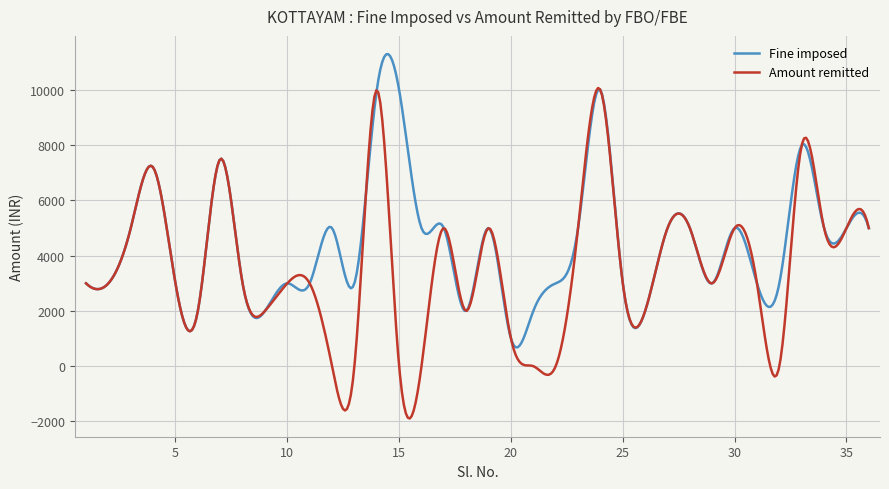

List the series in order of their peak value, highest first.

Fine imposed, Amount remitted